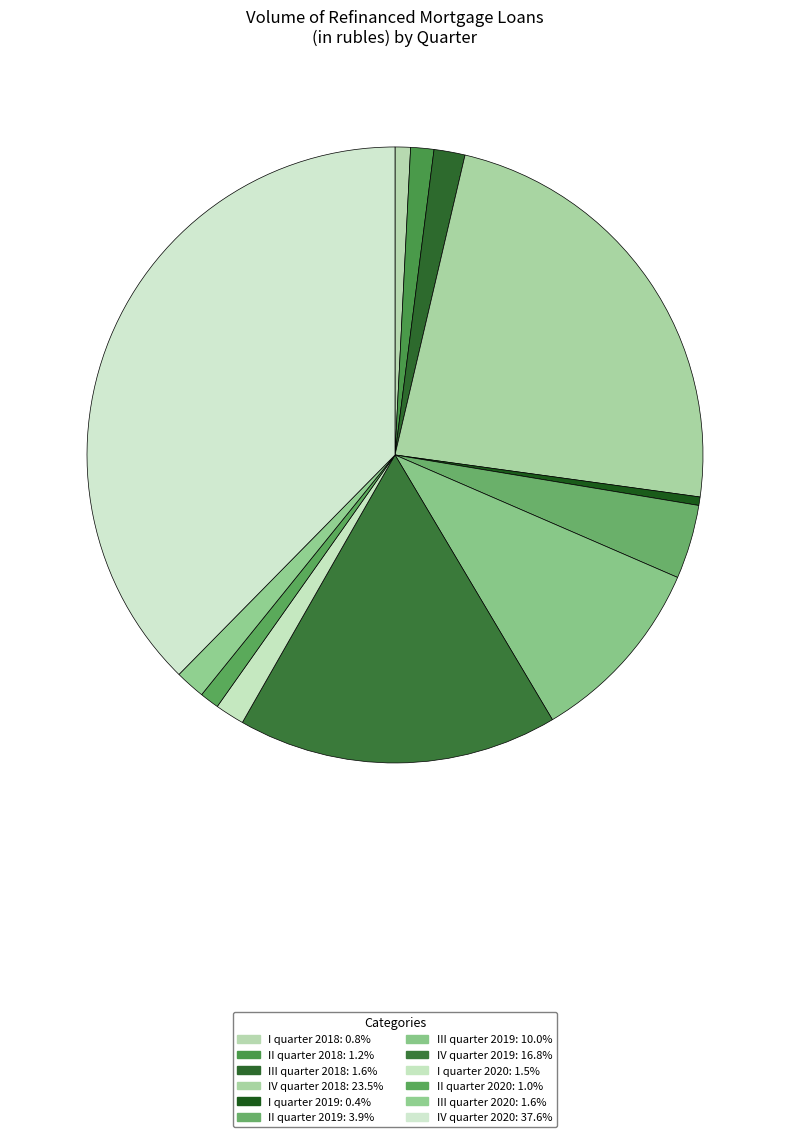

How many segments does this pie chart have?

12